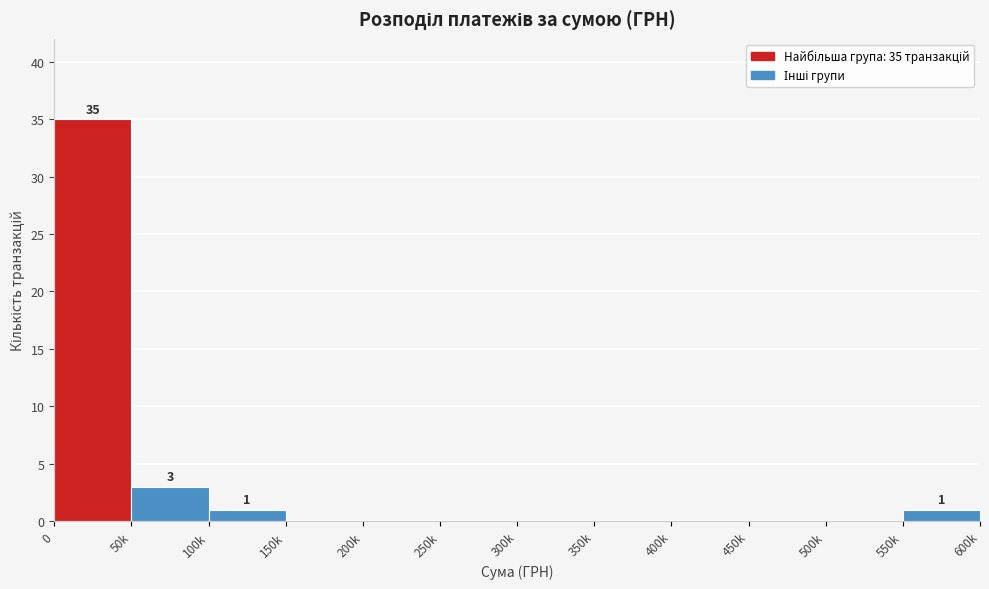

Reading right to left, transcribe all the data shown in this chart.

550k=1	500k=0	450k=0	400k=0	350k=0	300k=0	250k=0	200k=0	150k=0	100k=1	50k=3	0=35